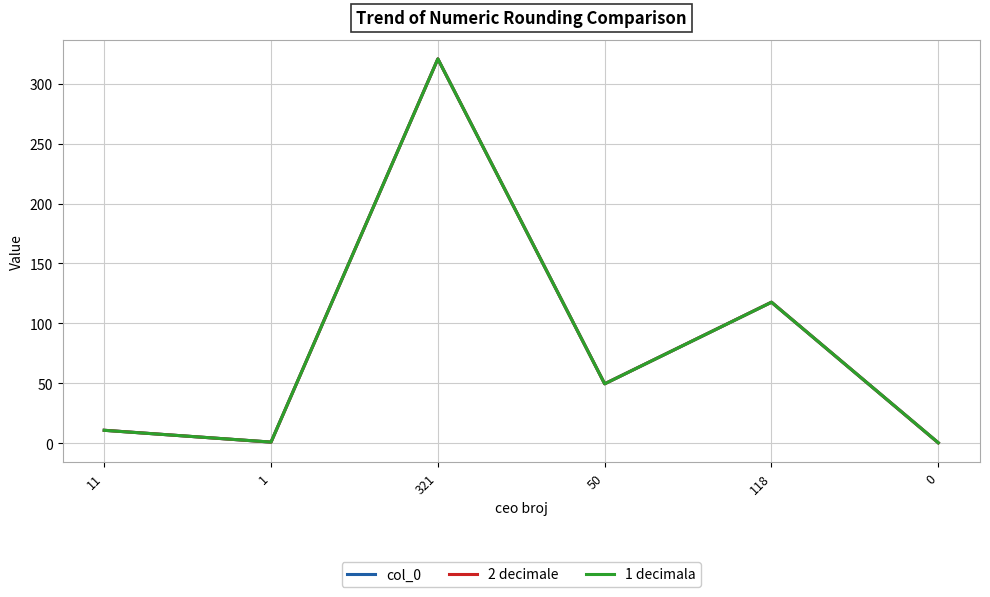

What is the difference between the maximum and minimum values in the 1 decimala series?

320.4